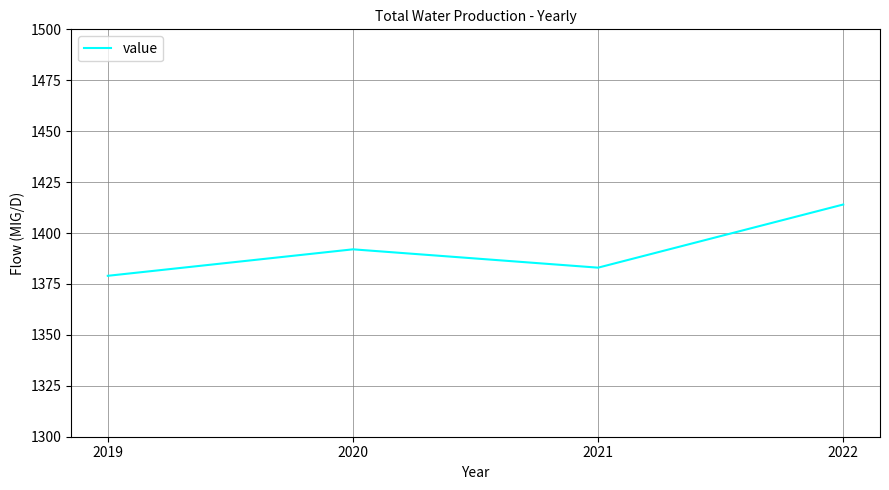

At which category does the data reach its first local peak?

2020